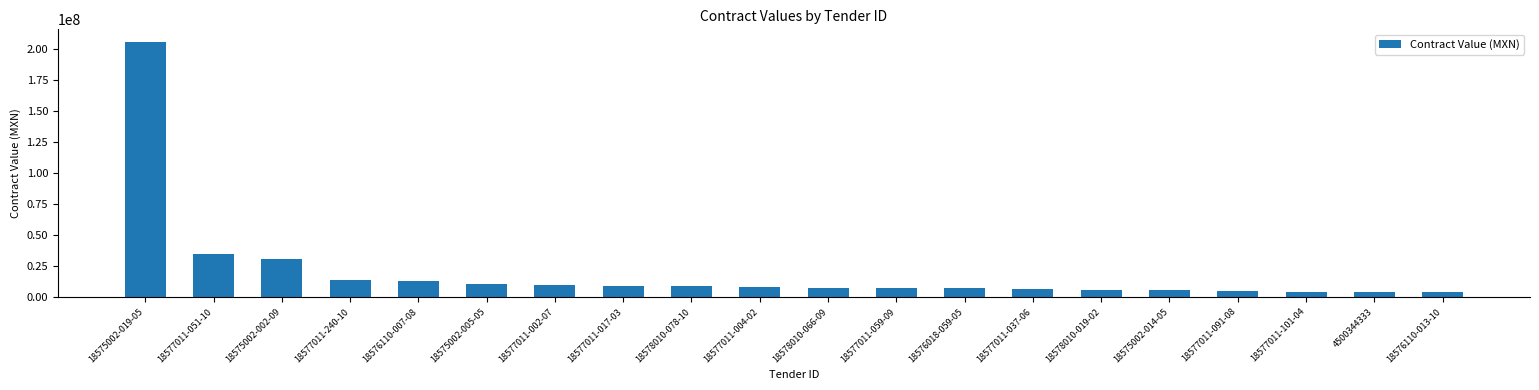

The chart shows a value of 4262540.0 at 4500344333. True or false?

True